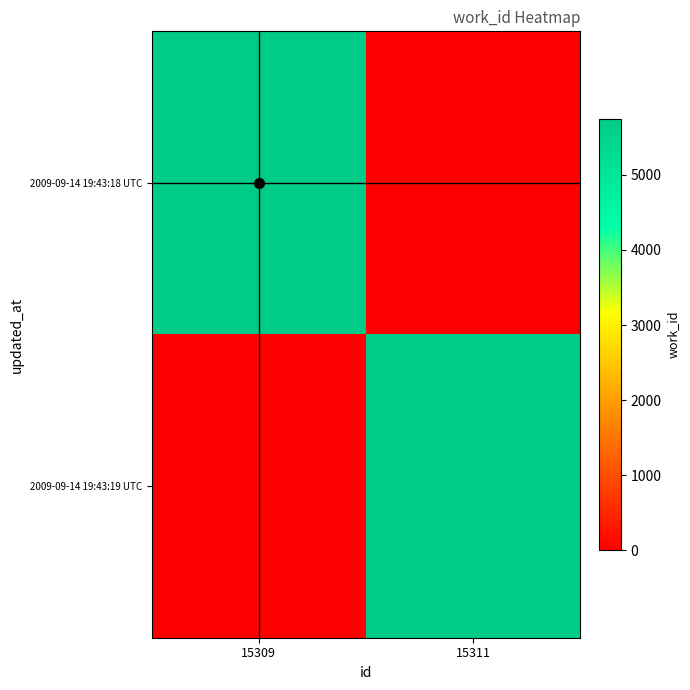

Which category has the highest value across all series?

15309